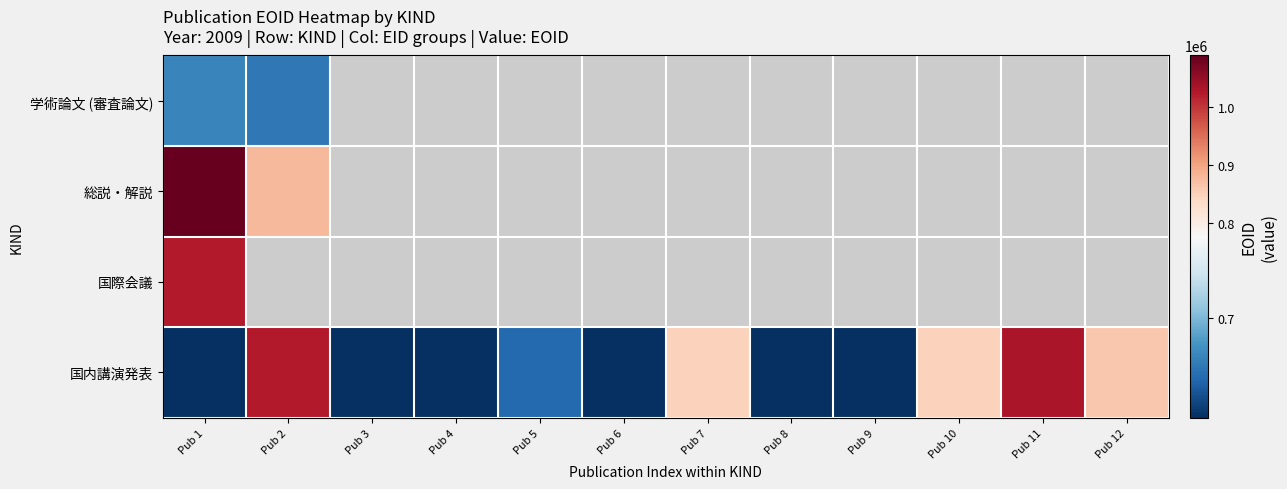

Rank the series by their maximum value, from highest to lowest.

総説・解説, 国内講演発表, 国際会議, 学術論文 (審査論文)